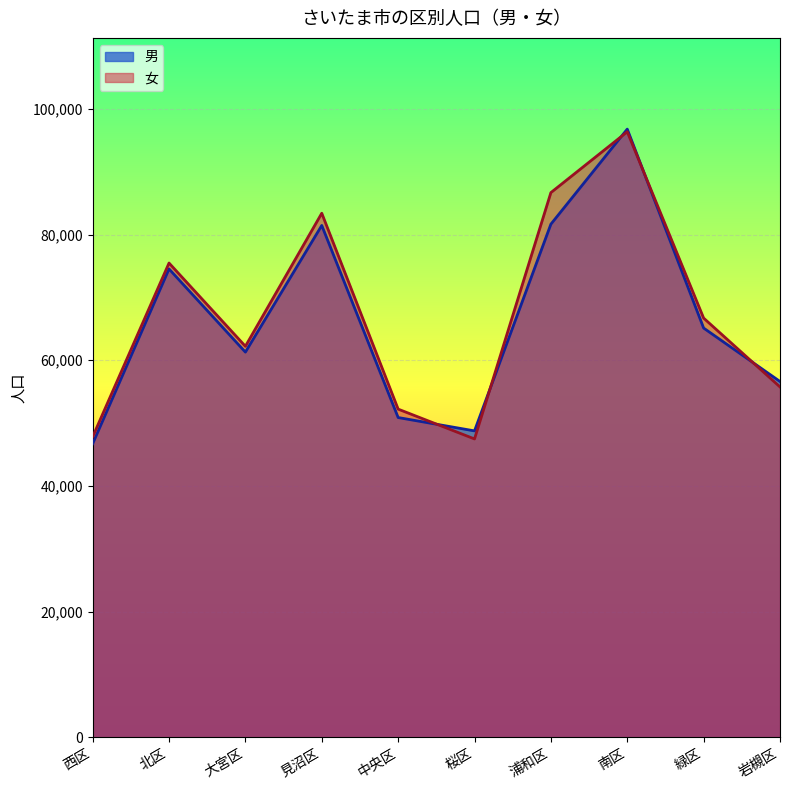

Between 北区 and 岩槻区, which is larger?

北区